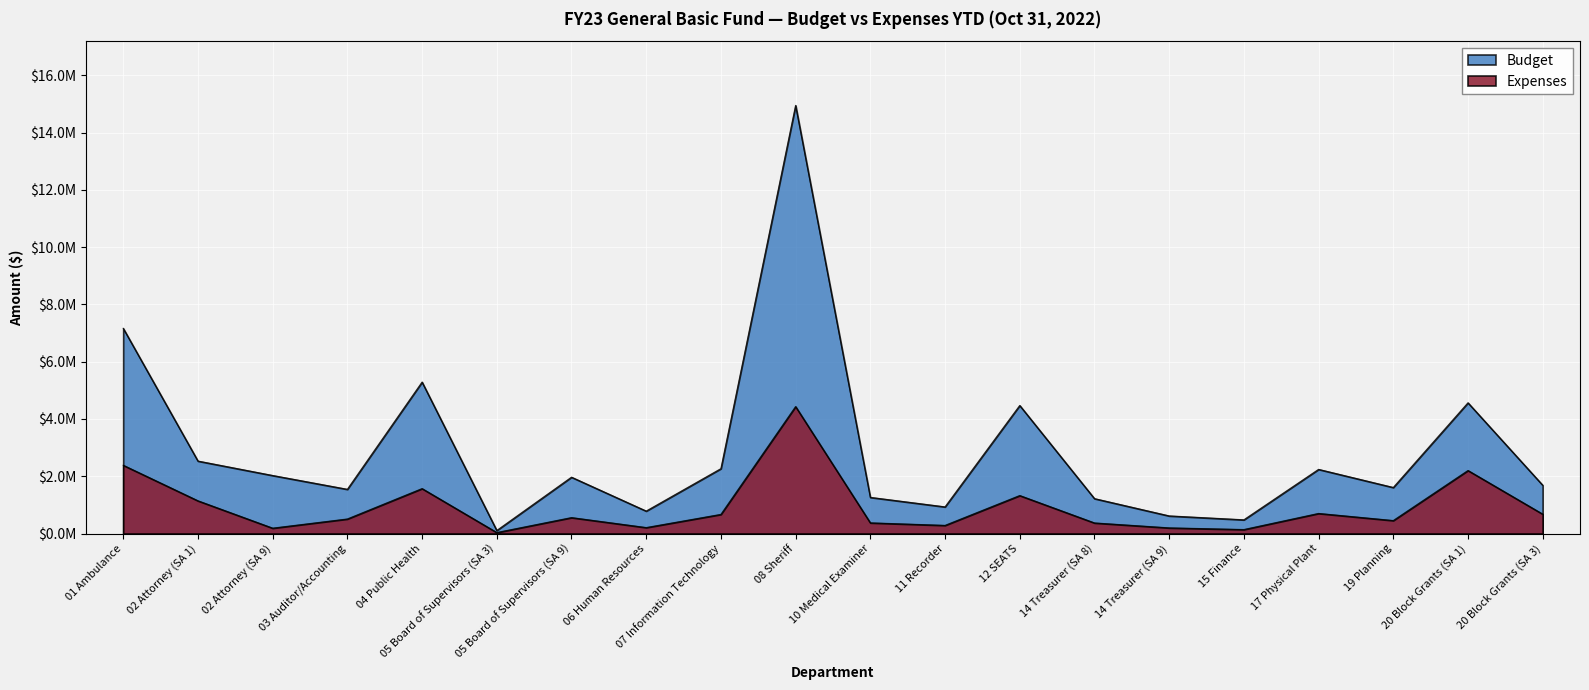

Which series changed the most between 08 Sheriff and 17 Physical Plant?

Budget